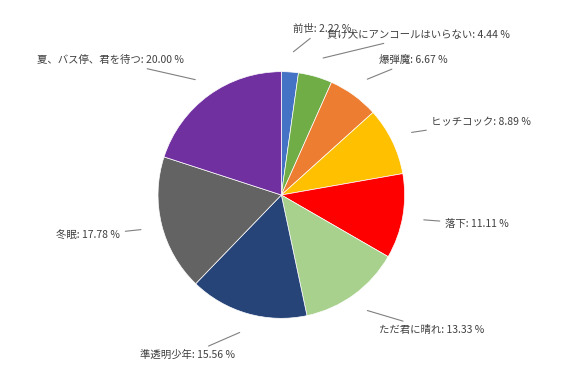

Which slice is the smallest?

前世